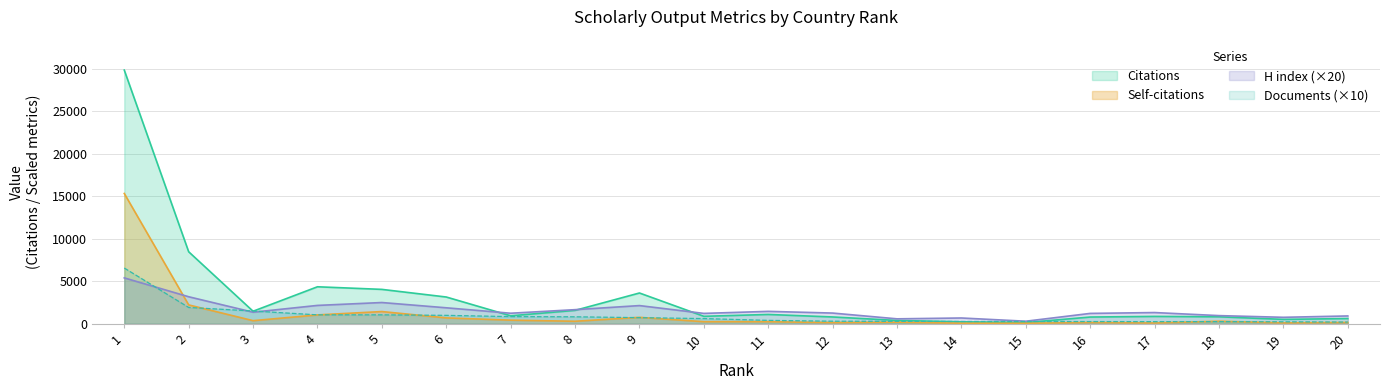

True or false: Documents has more than 2 points higher than both neighbors.

False